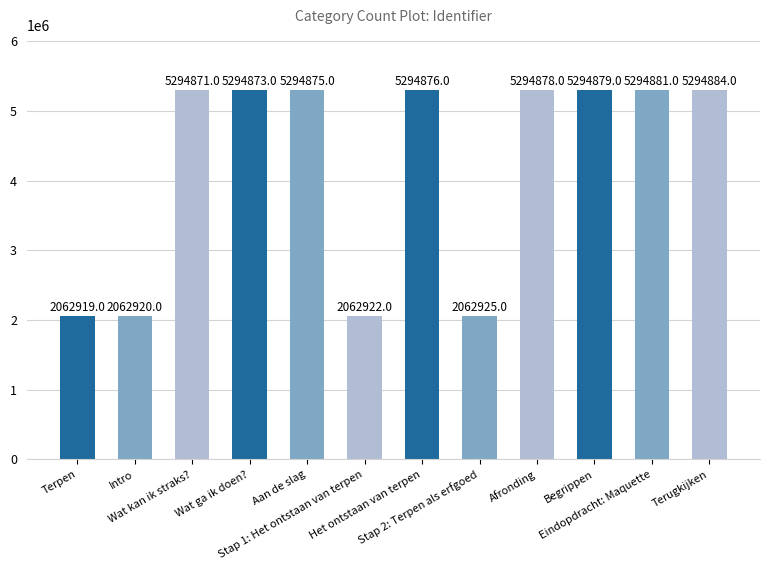

How many data points are less than 5294875?

6